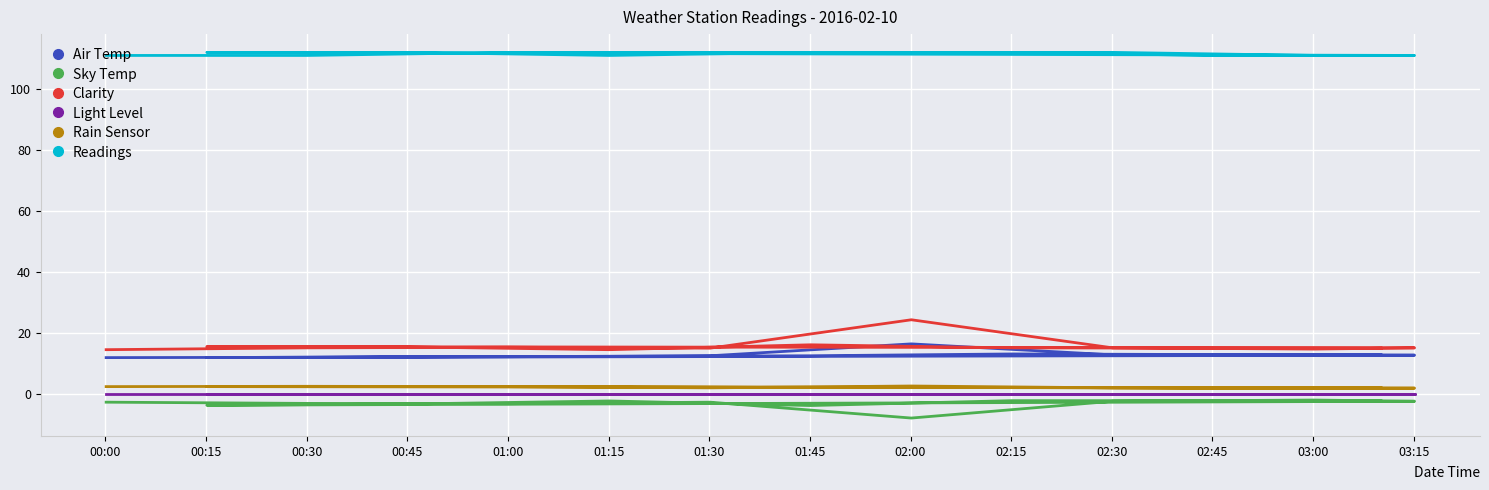

True or false: Light Level and Sky Temp intersect in this chart.

False